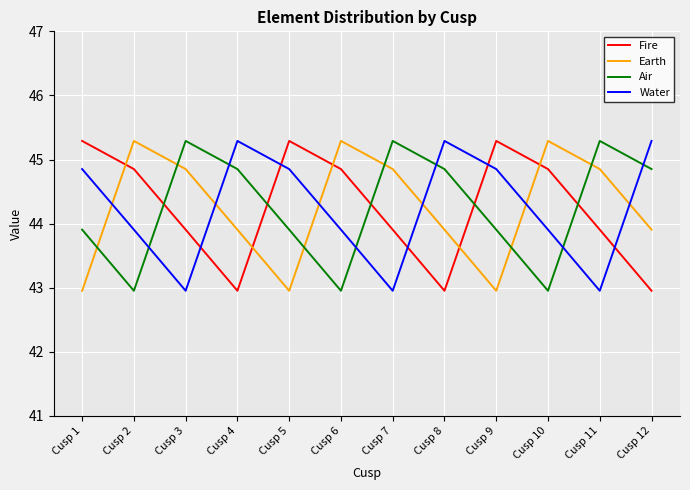

Rank the series at Cusp 1 from lowest to highest value.

Earth, Air, Water, Fire